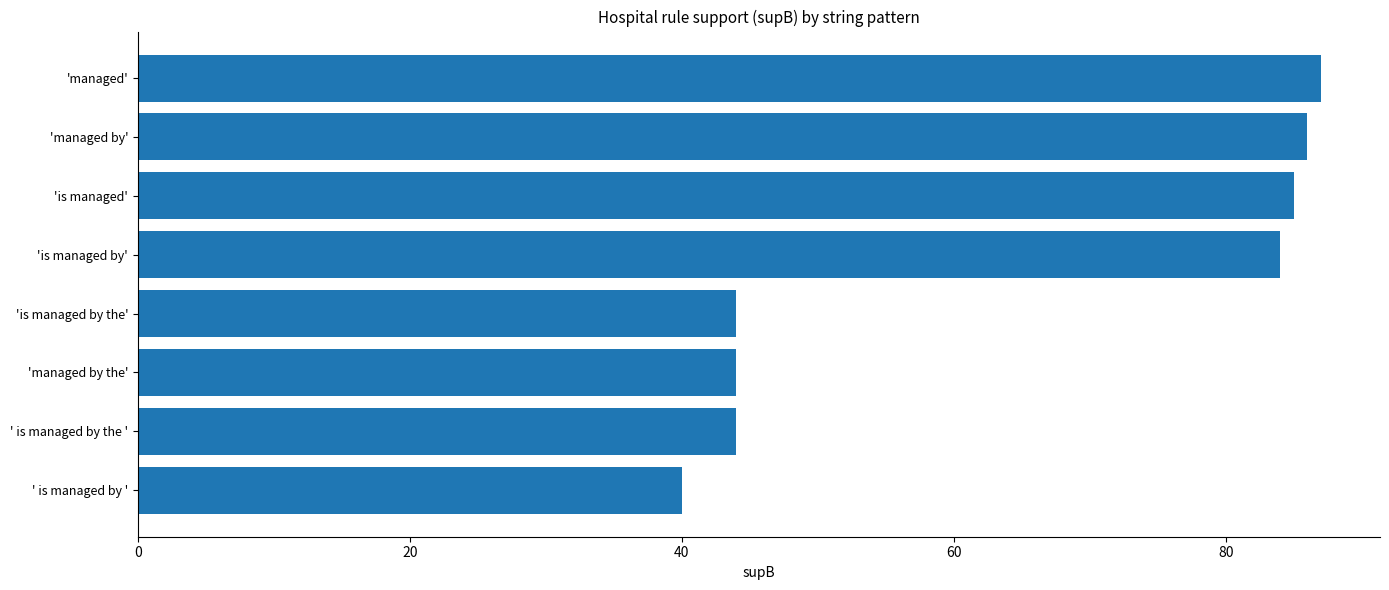

Which label corresponds to the largest value in the chart?

'managed'